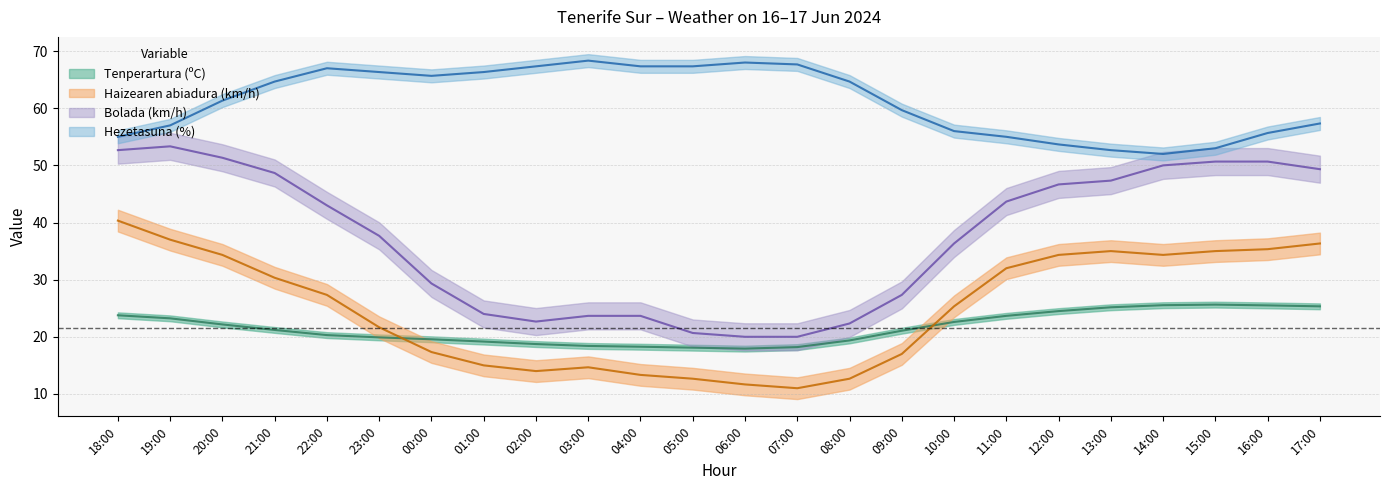

How many data points in Bolada (km/h) are less than 43?

12